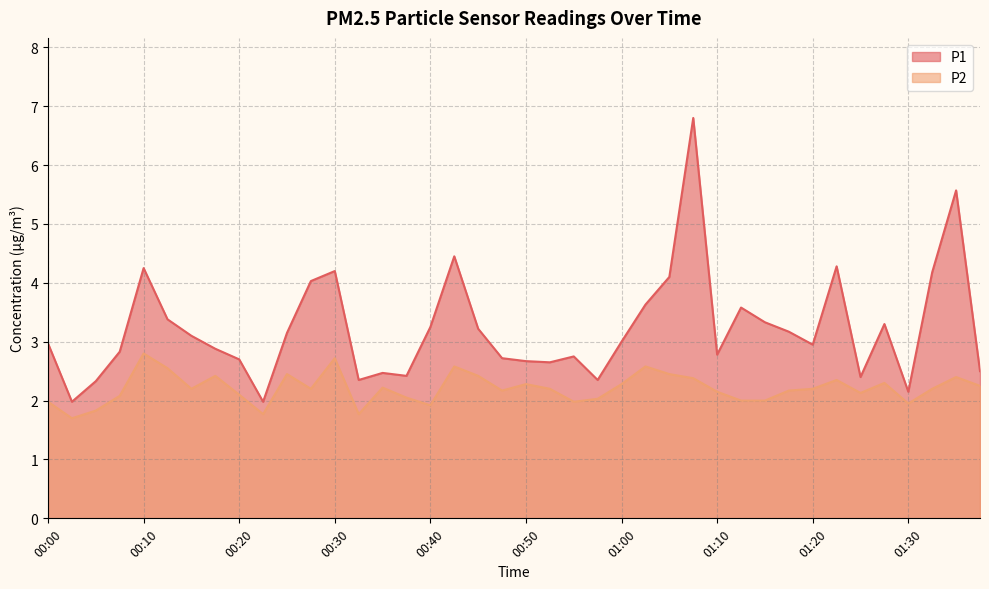

Which has a higher value, 00:43 or 01:05?

00:43